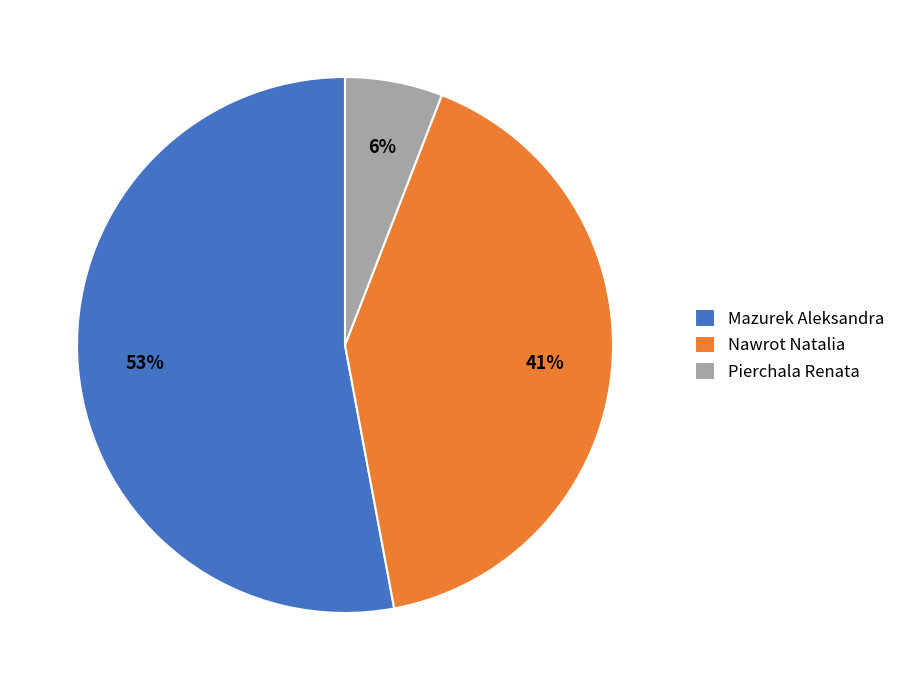

To the nearest percent, what is the difference between the largest and smallest slice percentages?

47%